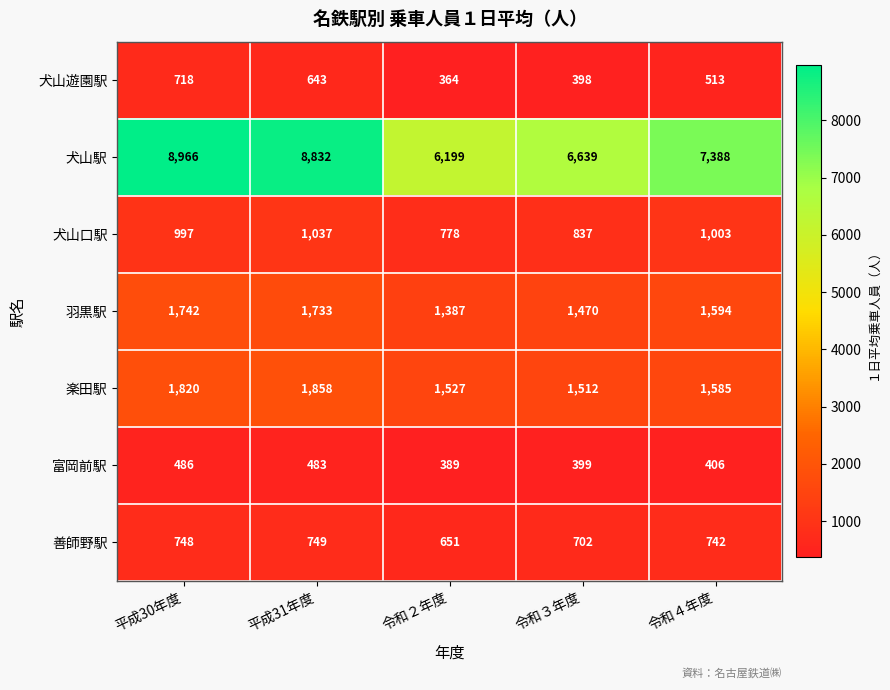

At which label does 犬山駅 first exceed 7388?

平成30年度